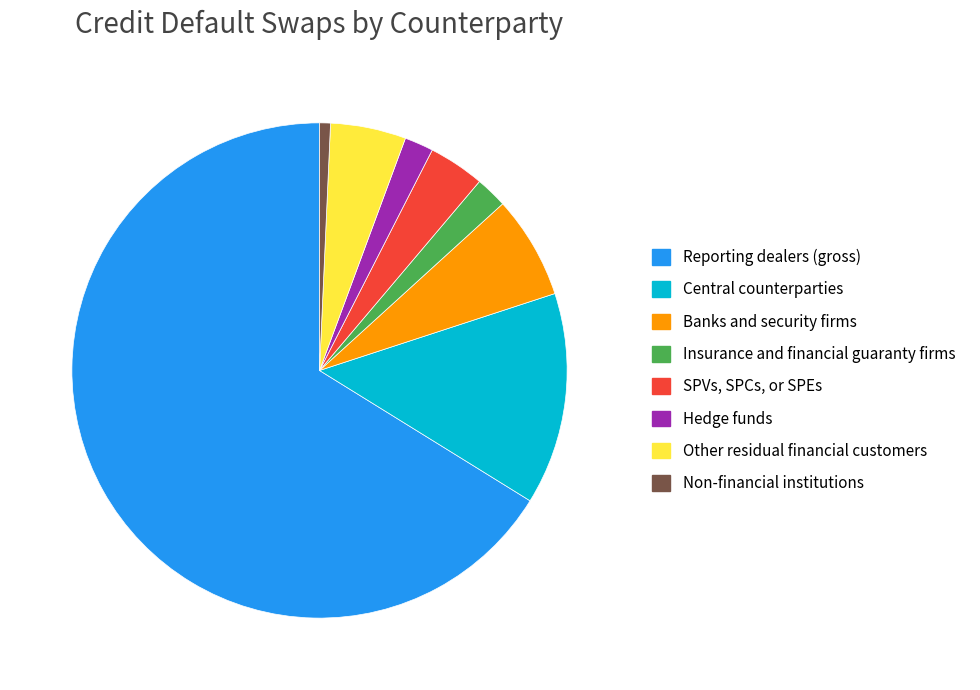

Does Reporting dealers (gross) represent more than half of the total?

Yes